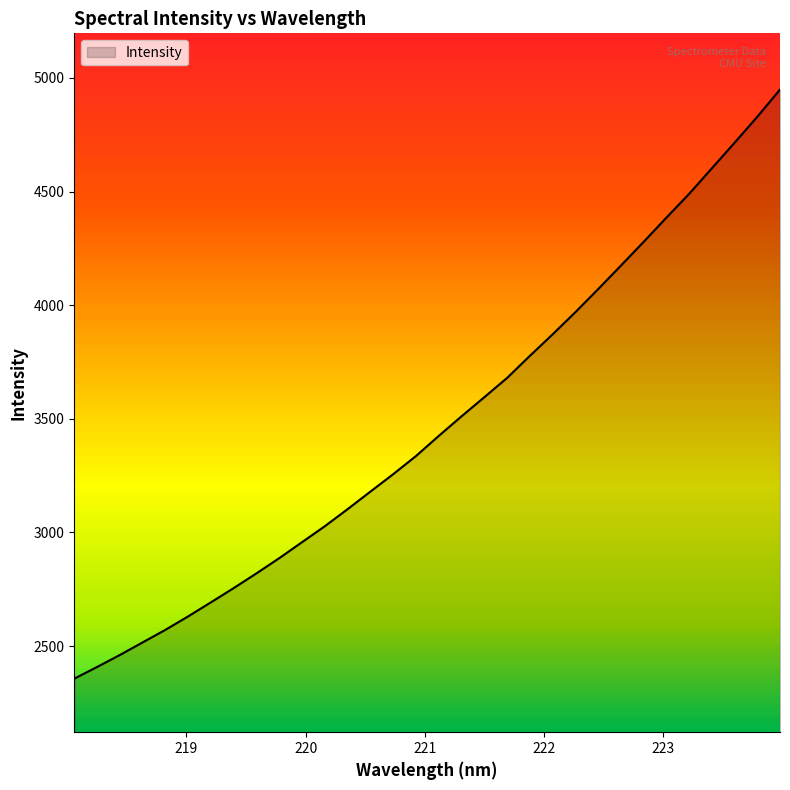

What is the difference between the maximum and minimum values?

2592.5